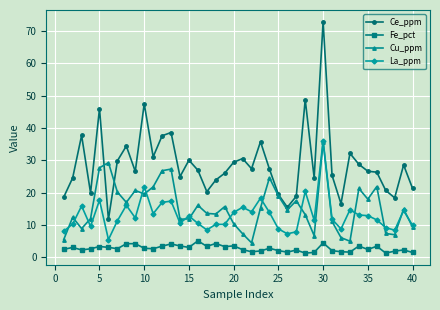

At how many categories does at least one series exceed 44?

4